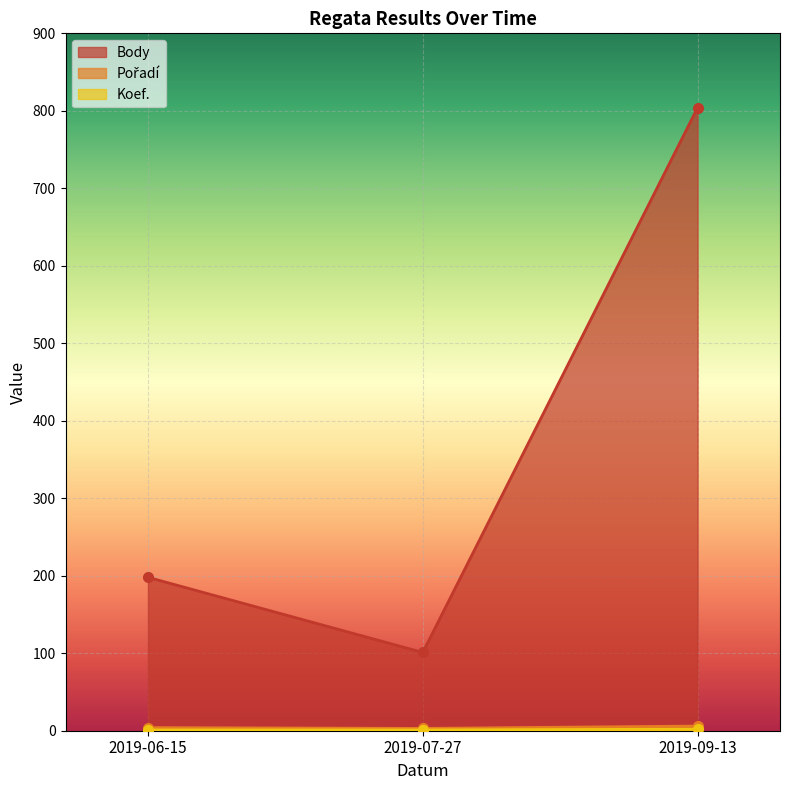

Reading left to right, extract all data points from this chart.

Body: 2019-06-15=198	2019-07-27=101	2019-09-13=804
Pořadí: 2019-06-15=4	2019-07-27=3	2019-09-13=6
Koef.: 2019-06-15=1	2019-07-27=1	2019-09-13=2